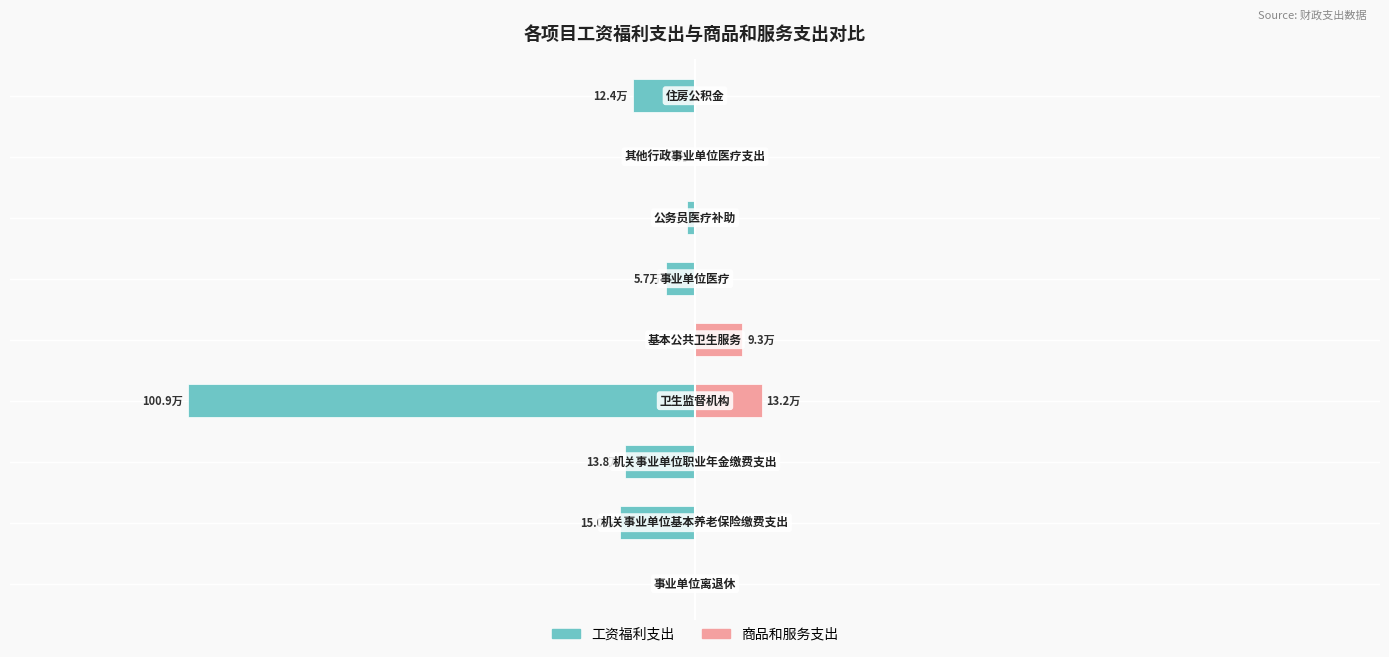

How many values in the 工资福利支出 series exceed -57428?

4